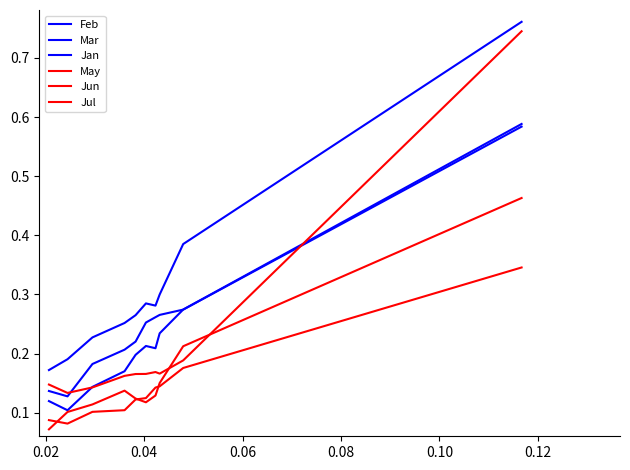

Does the chart display data point markers on the line(s)?

No